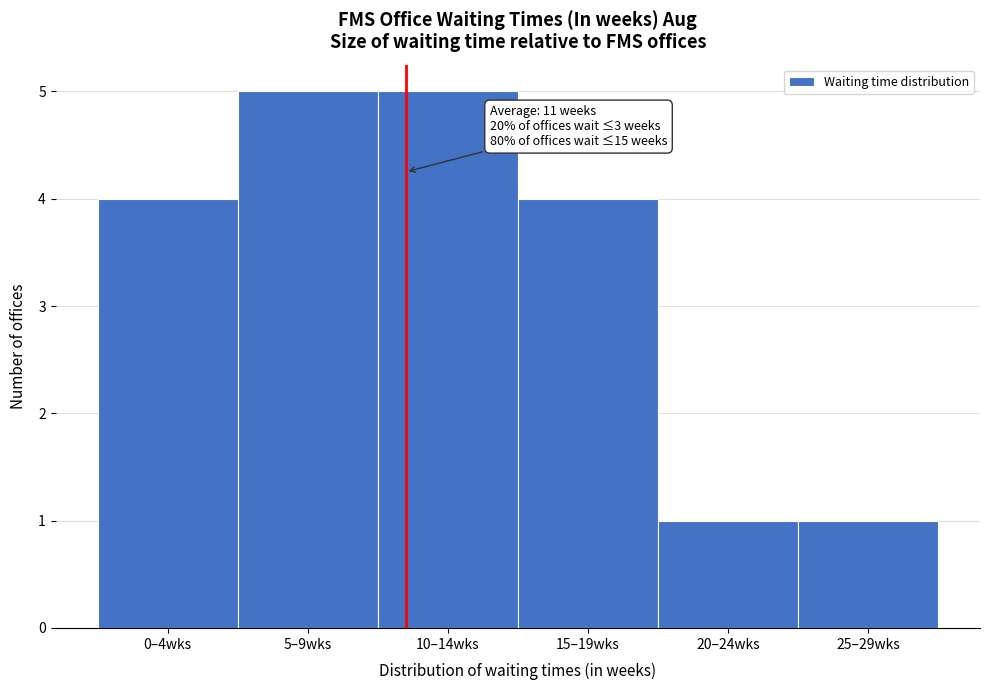

Reading left to right, extract all data points from this chart.

0–4wks=4	5–9wks=5	10–14wks=5	15–19wks=4	20–24wks=1	25–29wks=1